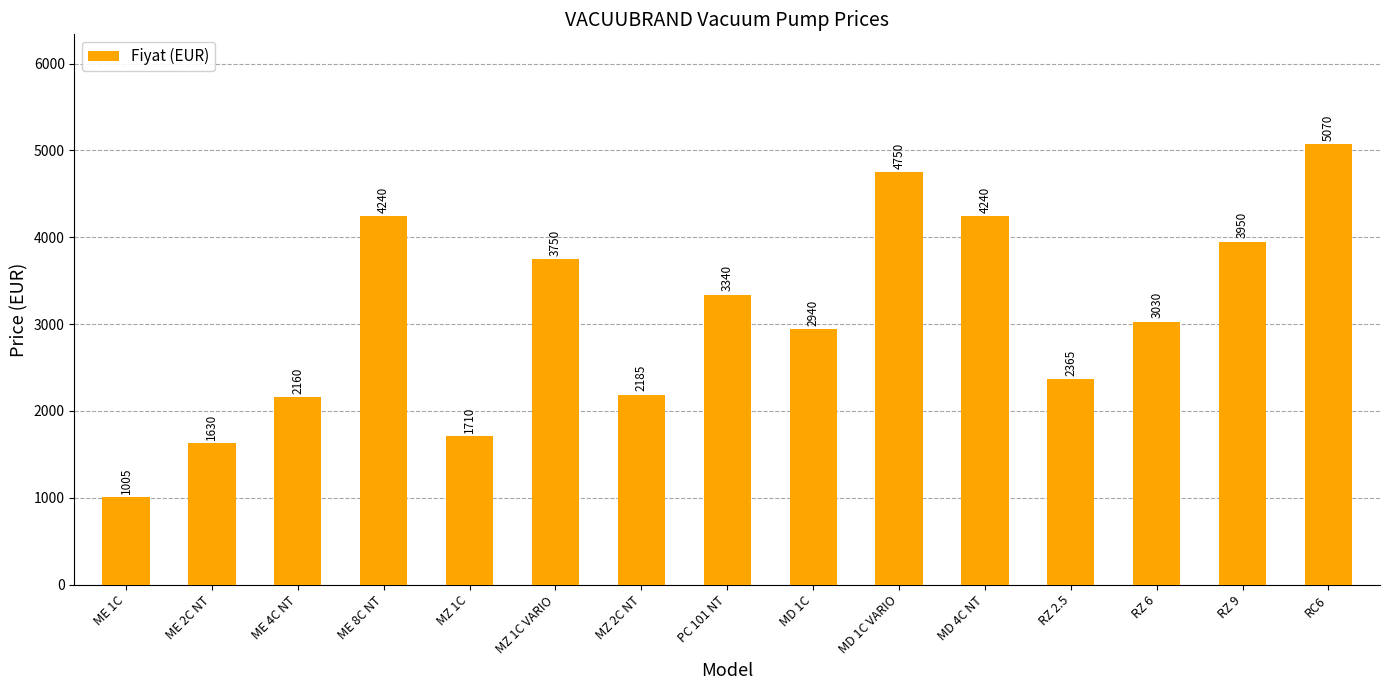

Which has a higher value, RZ 9 or MD 1C?

RZ 9